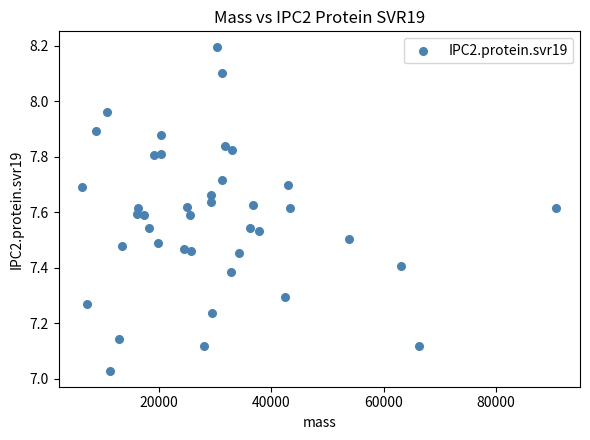

What is the range of Y values (max minus min)?

1.2